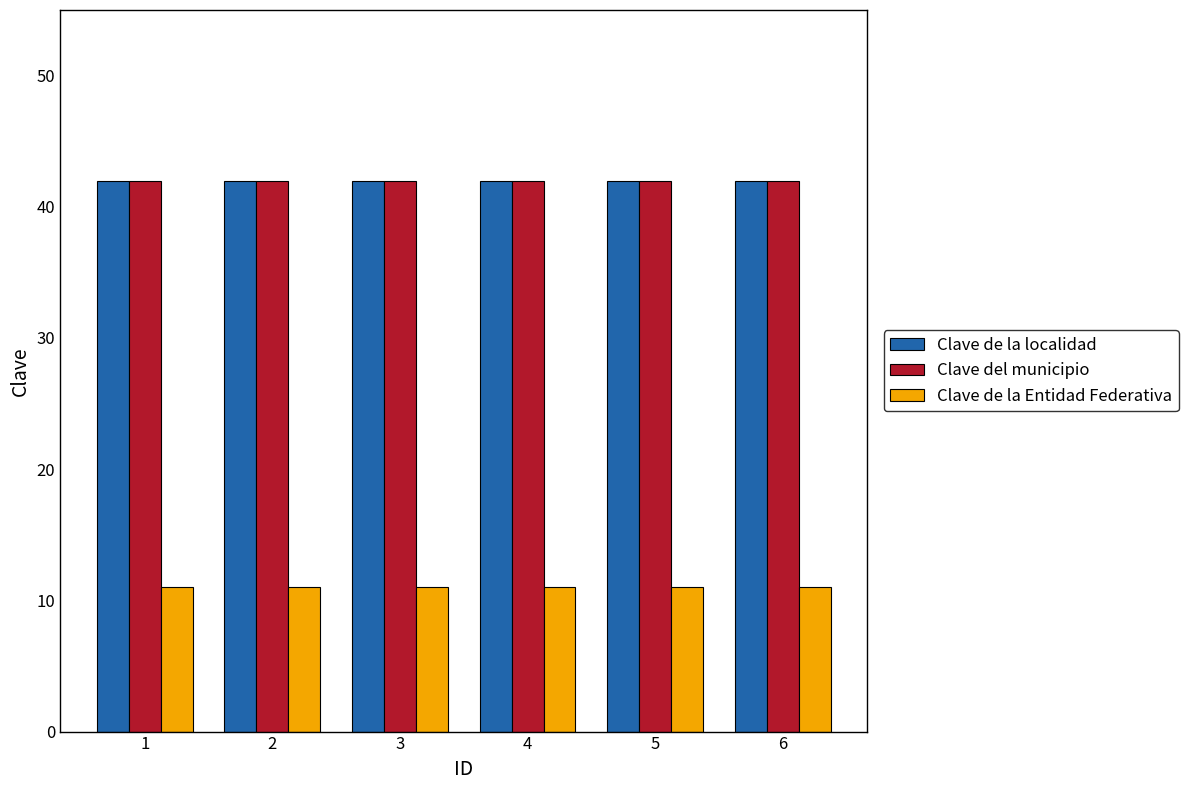

Is it true that Clave de la localidad equals 19 at 1?

False